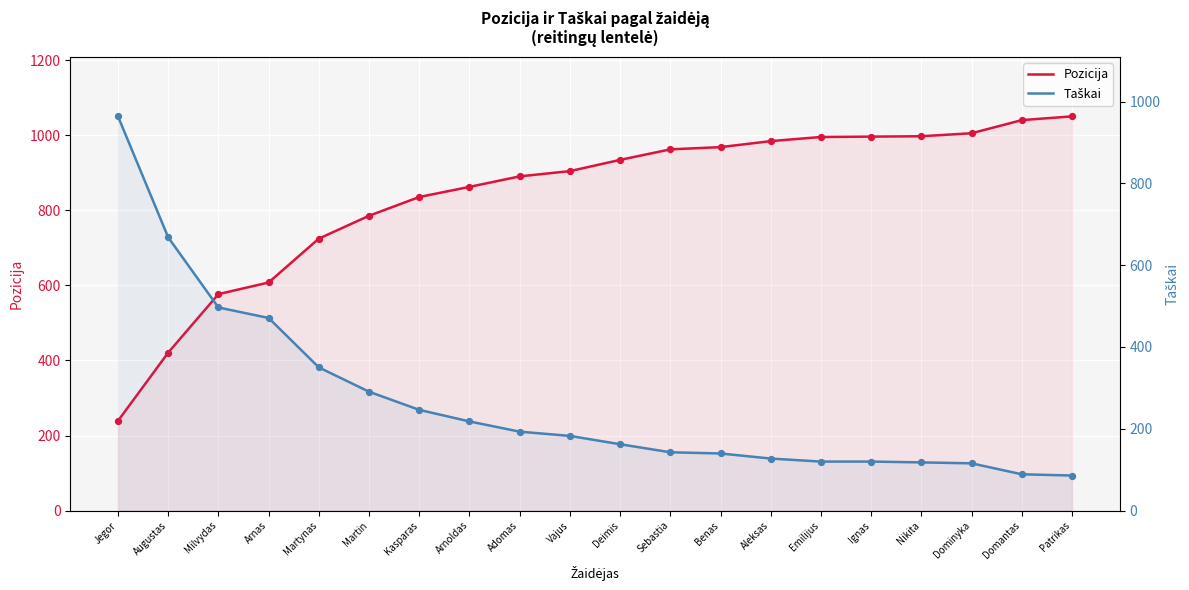

Which series contains the highest Y value?

Pozicija